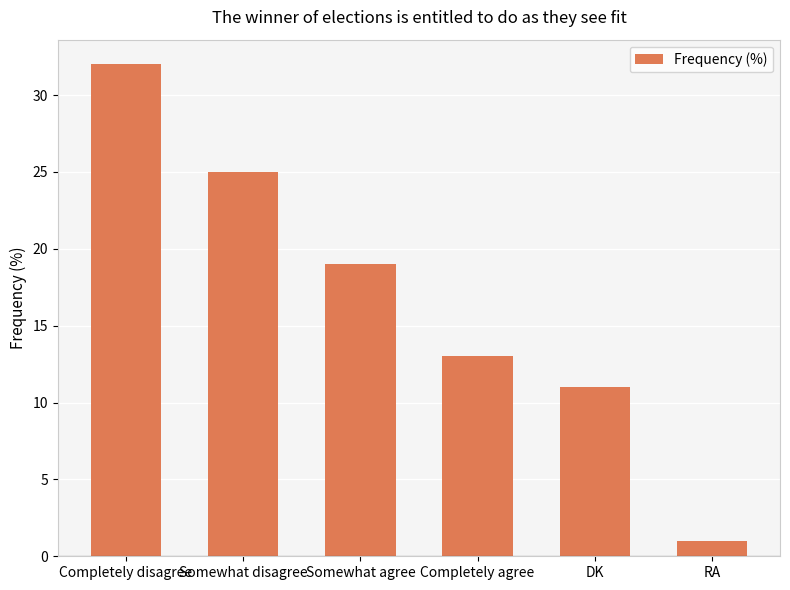

How many series are shown in this chart?

1